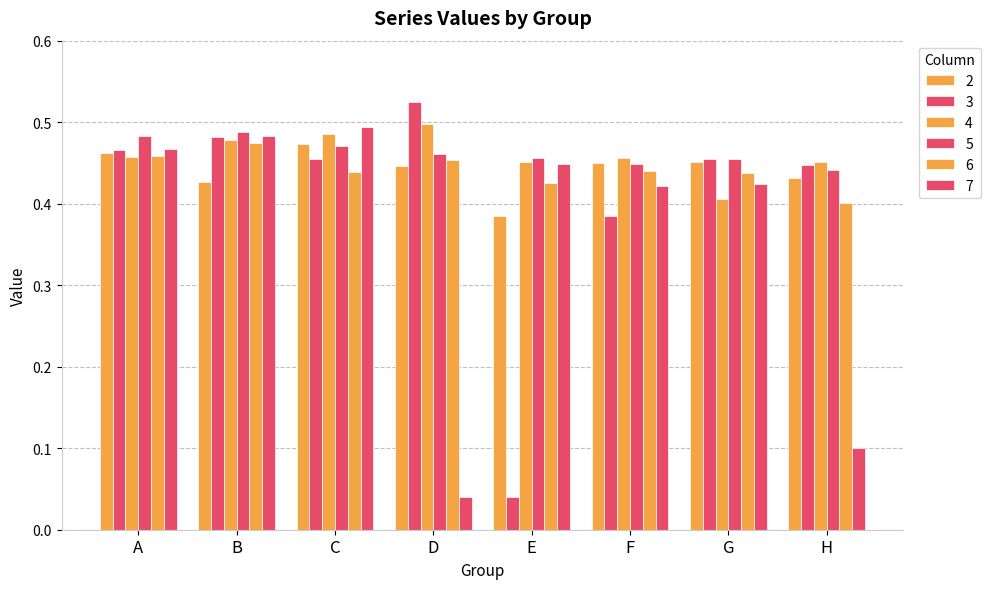

Reading left to right, transcribe all the data shown in this chart.

2: 0.5	0.4	0.5	0.4	0.4	0.4	0.5	0.4
3: 0.5	0.5	0.5	0.5	0.0	0.4	0.5	0.4
4: 0.5	0.5	0.5	0.5	0.5	0.5	0.4	0.5
5: 0.5	0.5	0.5	0.5	0.5	0.4	0.5	0.4
6: 0.5	0.5	0.4	0.5	0.4	0.4	0.4	0.4
7: 0.5	0.5	0.5	0.0	0.4	0.4	0.4	0.1